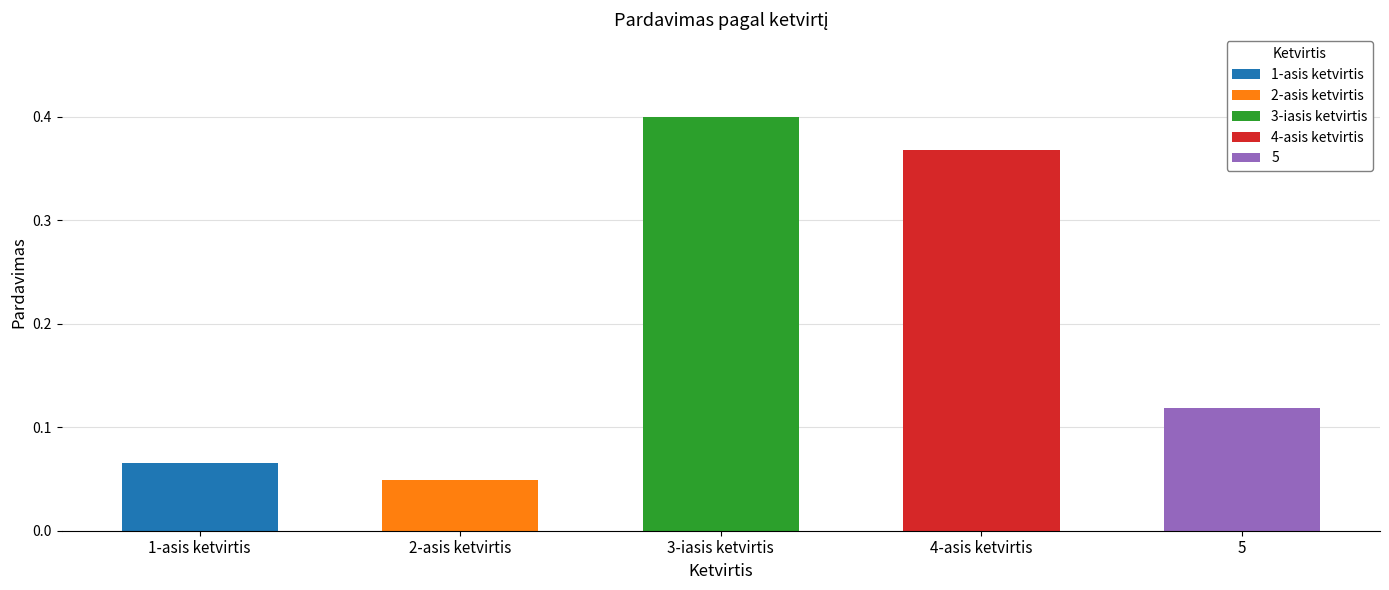

Which has a higher value, 3-iasis ketvirtis or 1-asis ketvirtis?

3-iasis ketvirtis